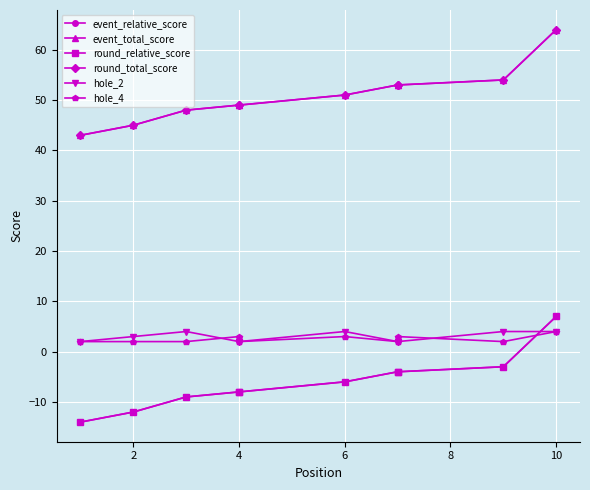

How many series are shown in this chart?

6